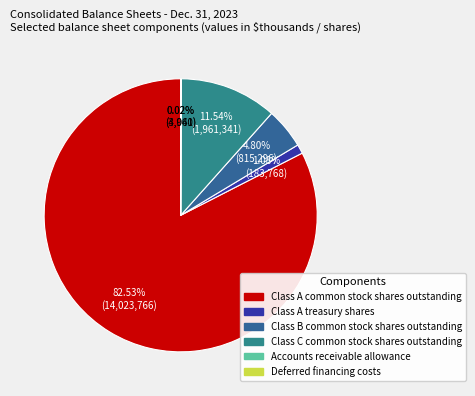

Count the number of slices in the pie.

6